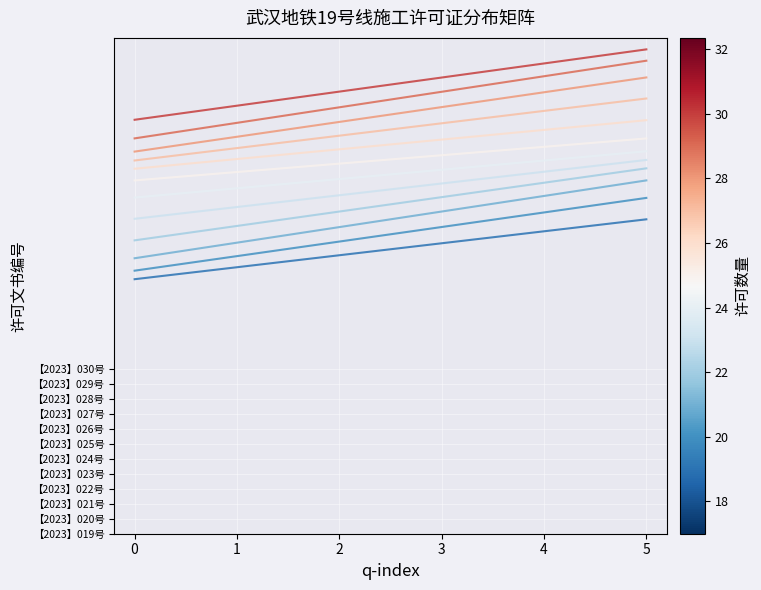

Does the chart have visible grid lines?

Yes